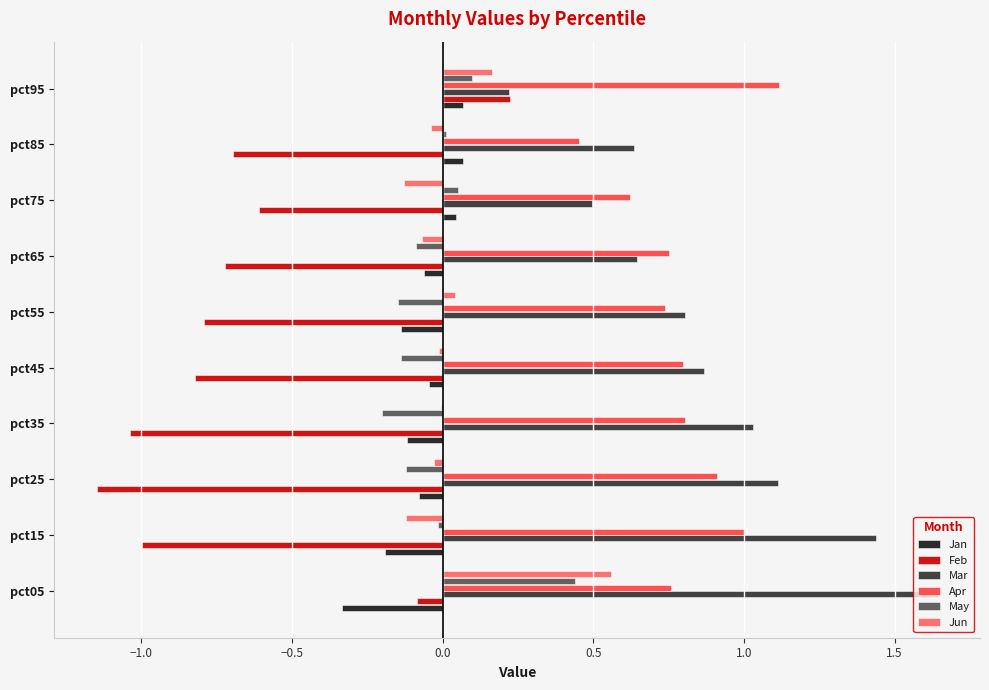

Which series has the widest spread of values?

Mar